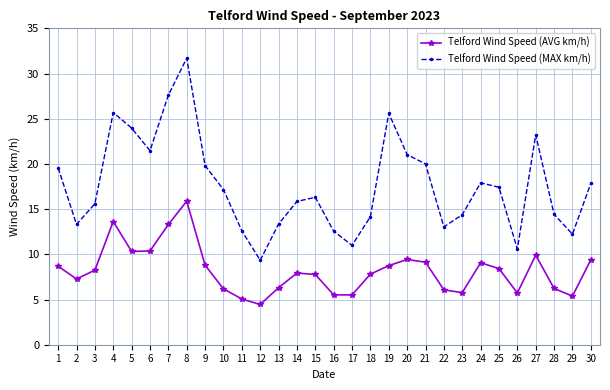

What is the total value across all series at 19?

34.4